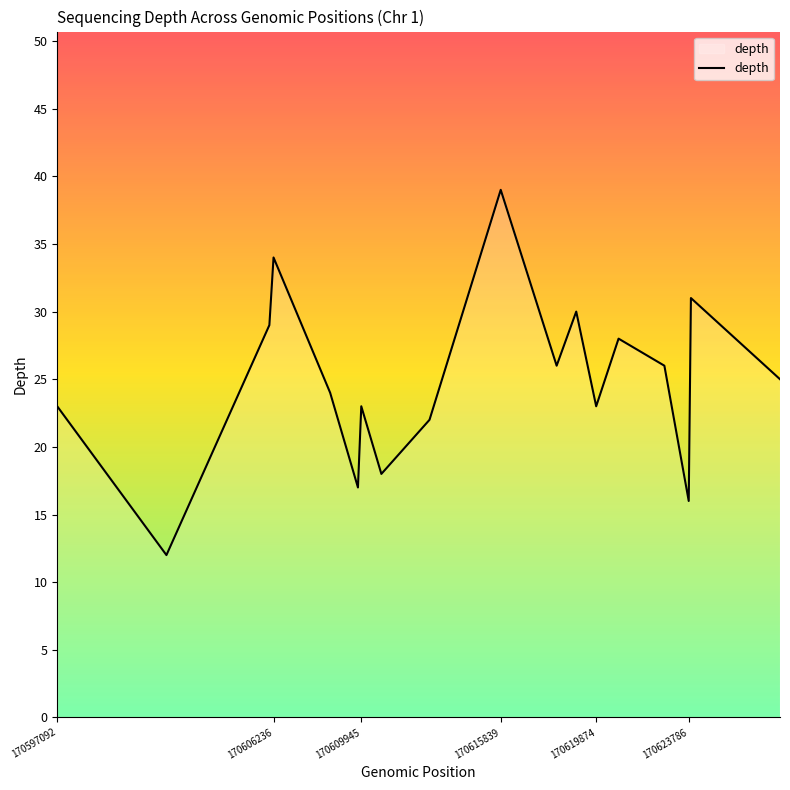

What is the greatest value displayed?

39